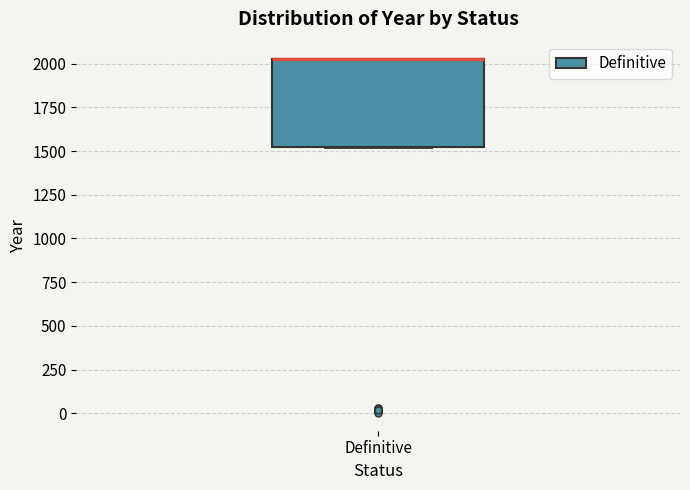

Read this box plot against the y-axis: the position of the median line, the range covered by the box, and the ends of both whiskers. The values are not printed on the chart, so give them approximately, as read against the axis.

median 2050 (drawn on the box's upper edge), box 1500 to 2050, whiskers 1500 to 2050